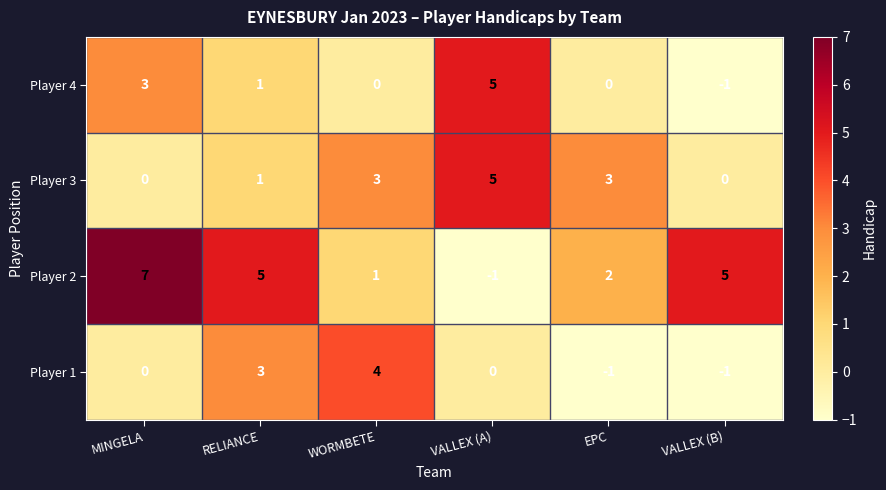

What is the difference between the highest and lowest values at MINGELA?

7